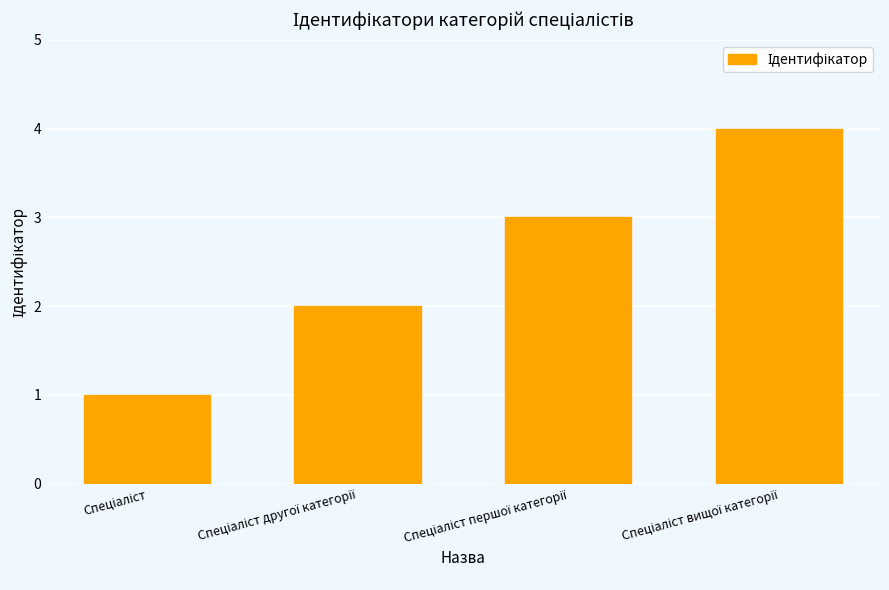

What is the sum of all values?

10